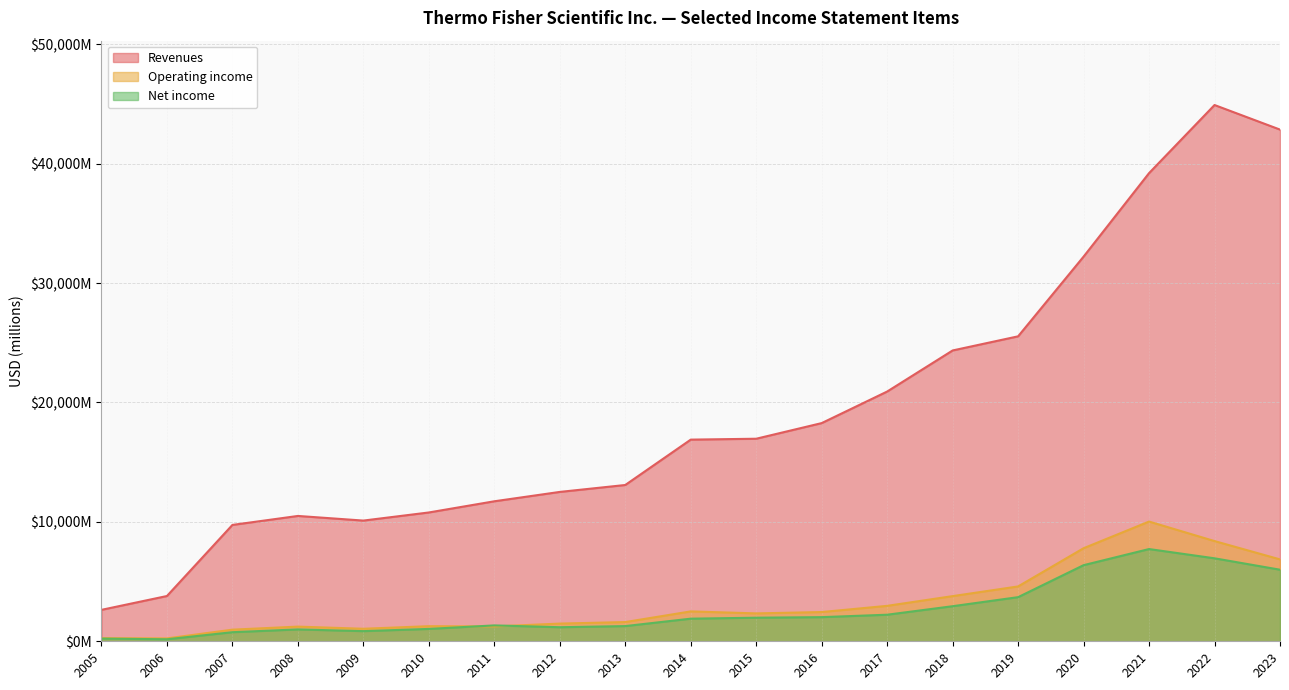

How many categories are shown in the chart?

19